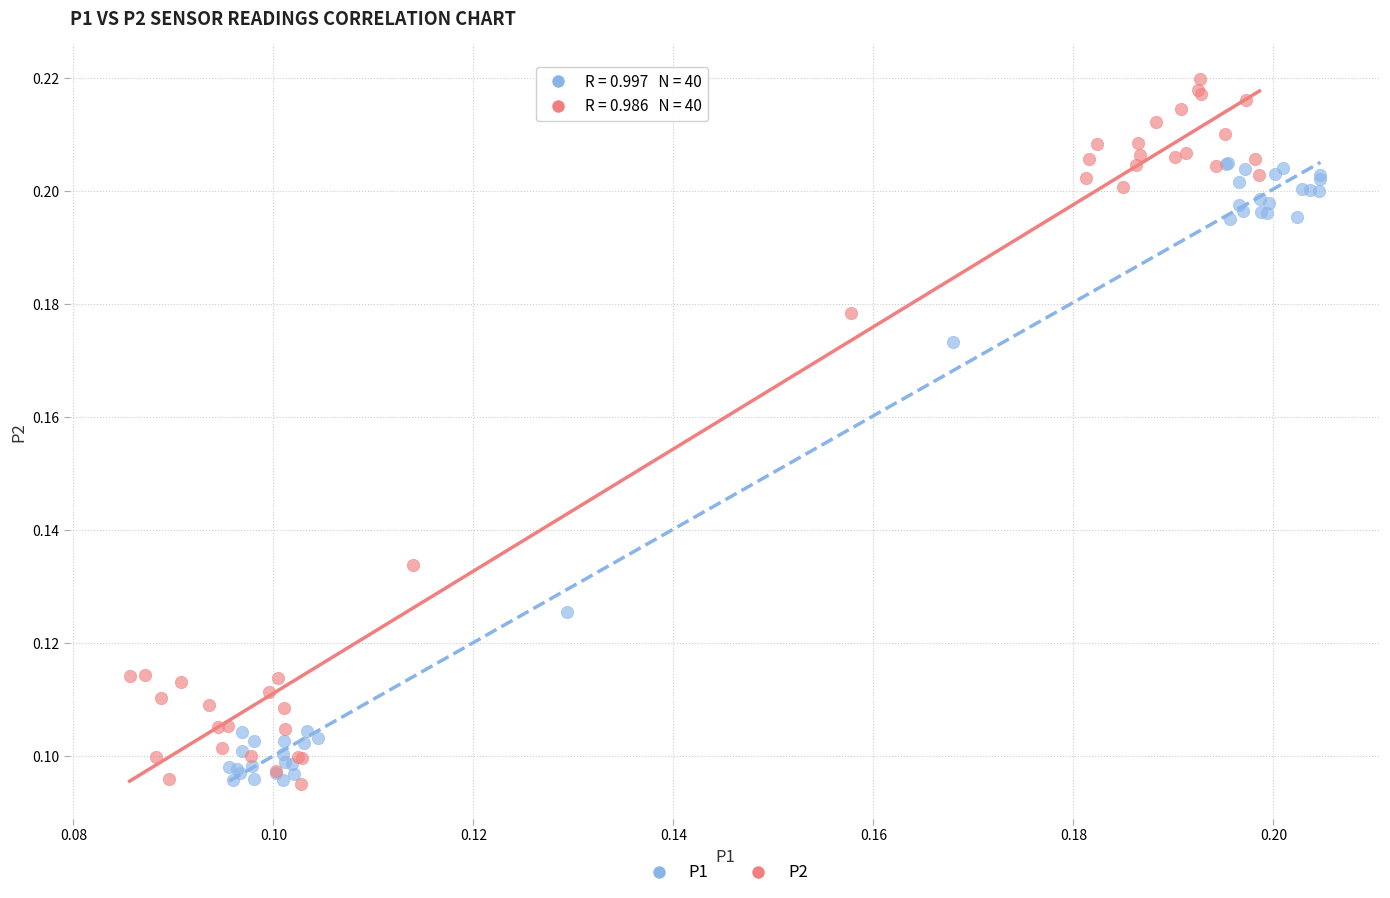

Which series has the widest spread of Y values?

P2